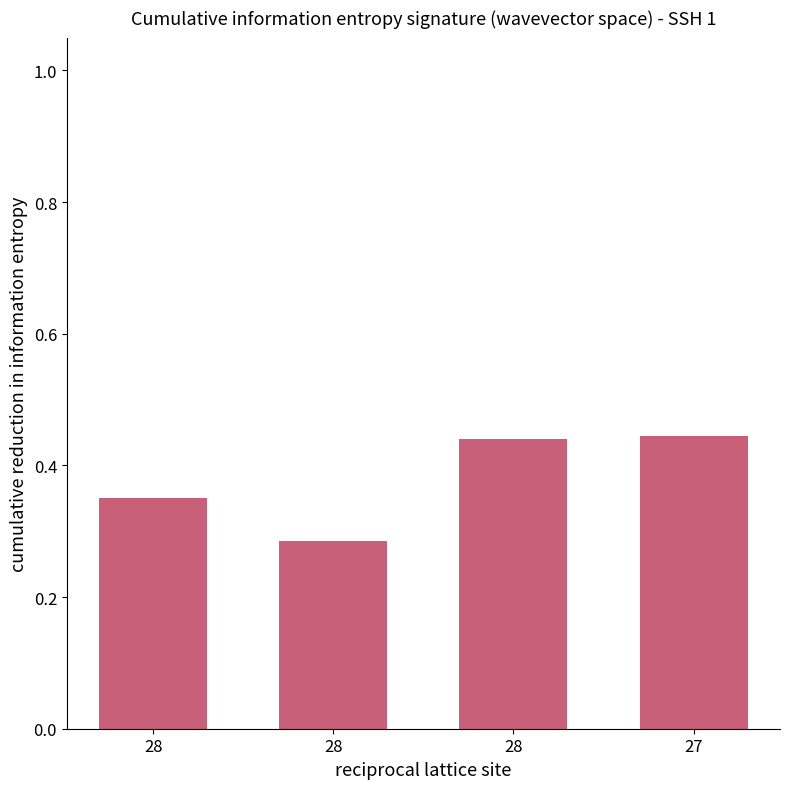

What is the minimum value shown in the chart?

0.3